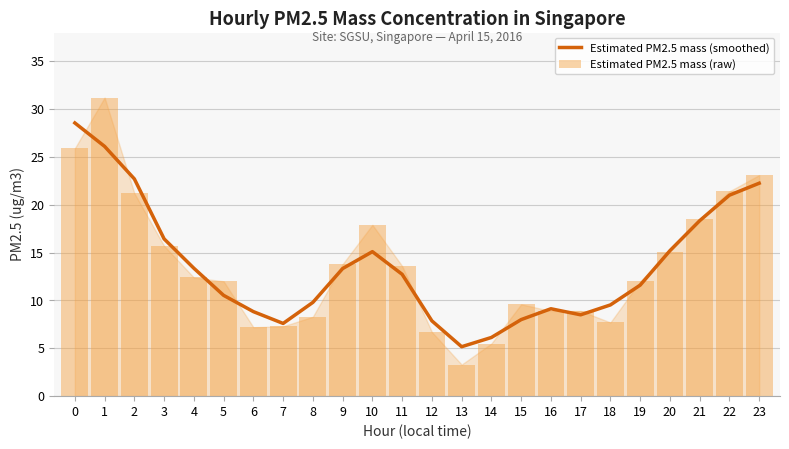

Rank the series by their maximum value, from lowest to highest.

Estimated PM2.5 mass (smoothed), Estimated PM2.5 mass (raw)